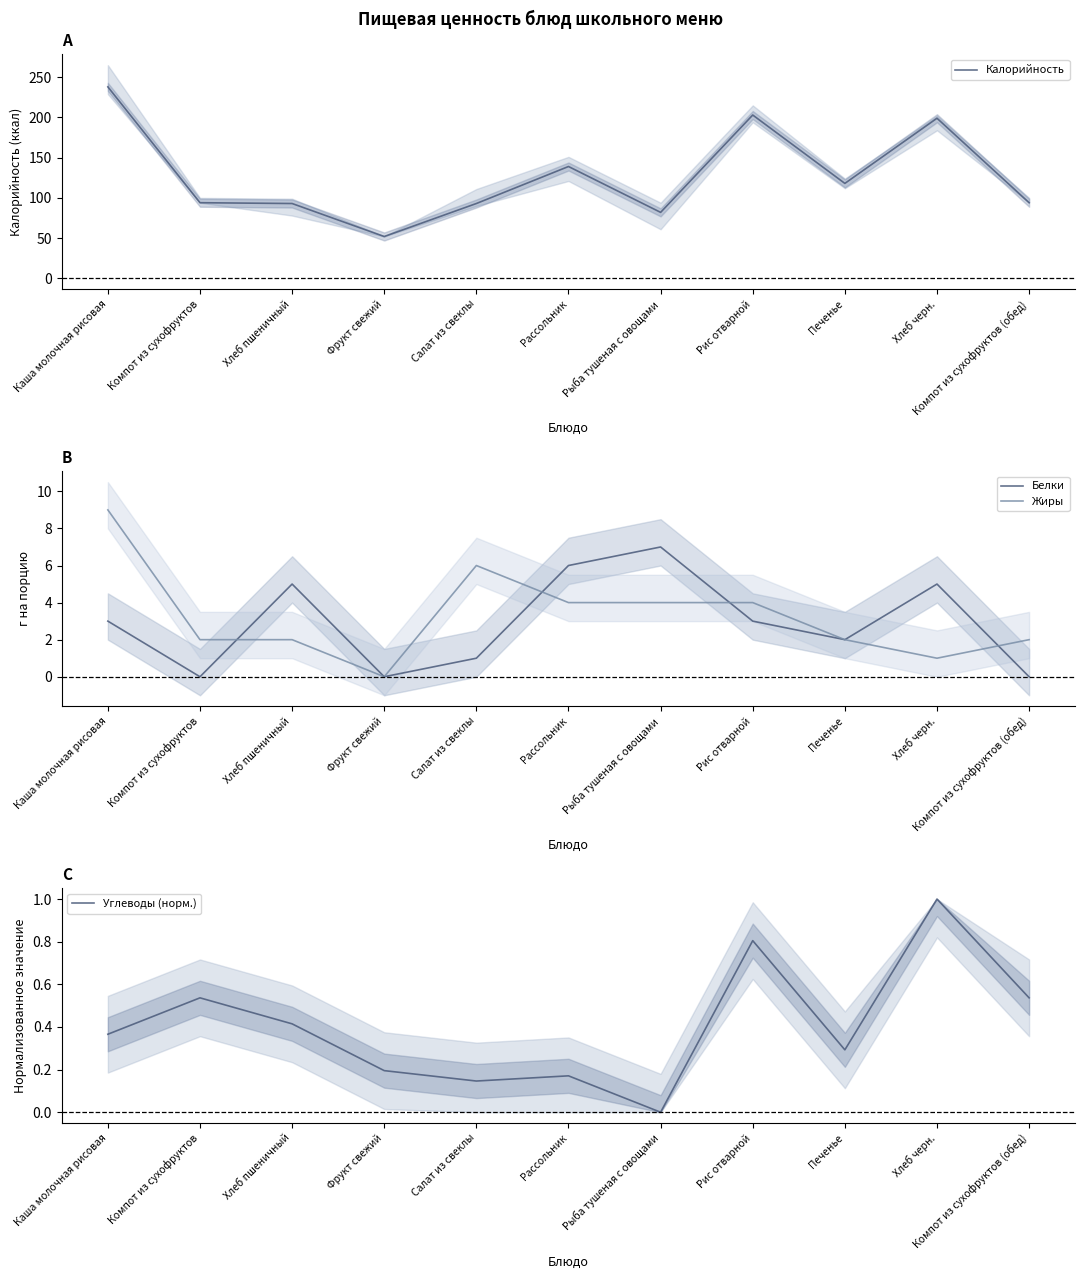

What is the maximum value for Углеводы (норм.)?

1.0